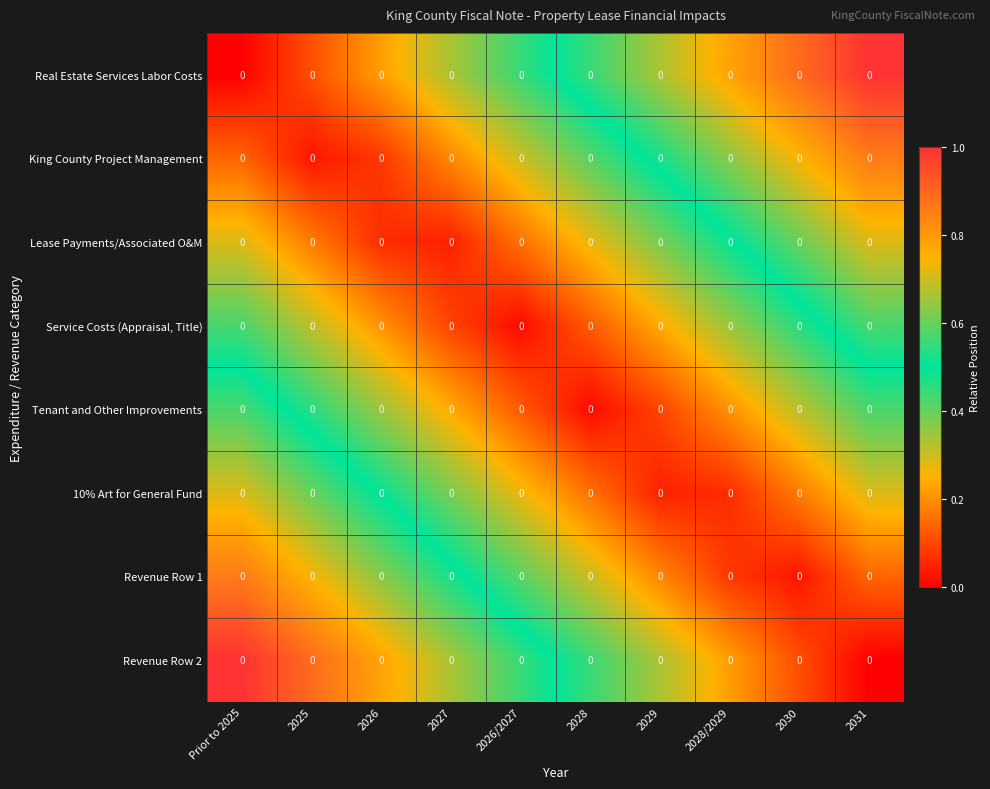

What is the spread (max minus min) of values at 2026?

0.7